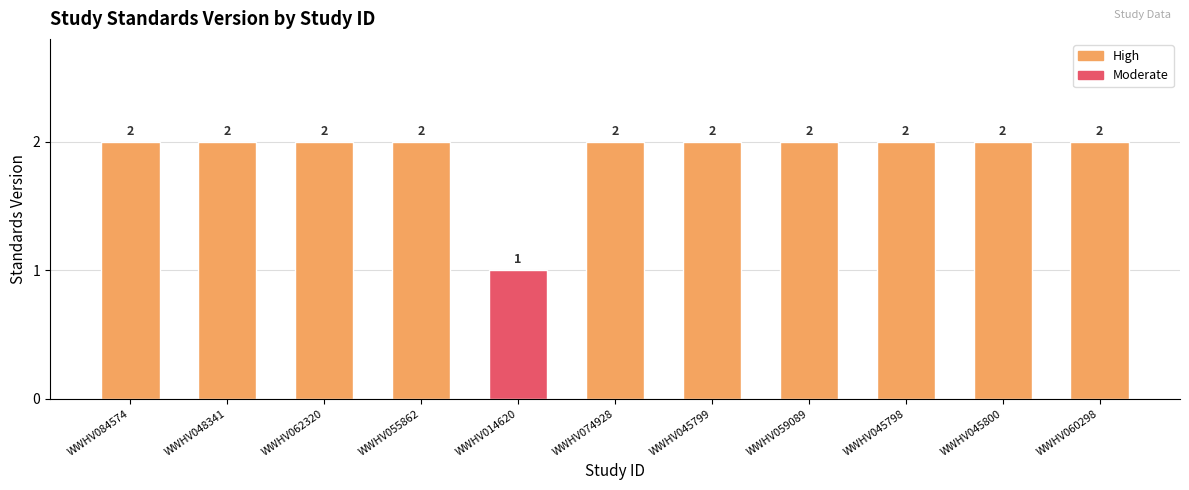

Reading left to right, what are all the values shown in this chart?

WWHV084574=2	WWHV048341=2	WWHV062320=2	WWHV055862=2	WWHV014620=1	WWHV074928=2	WWHV045799=2	WWHV059089=2	WWHV045798=2	WWHV045800=2	WWHV060298=2